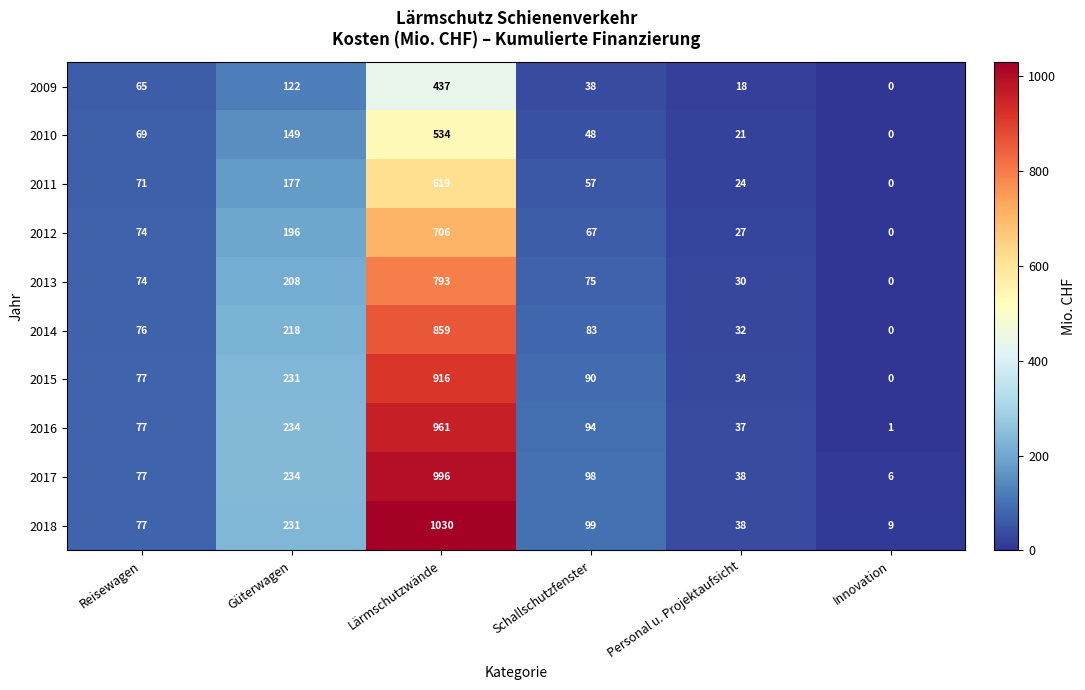

Is it true that 2015 equals 487 at Lärmschutzwände?

False